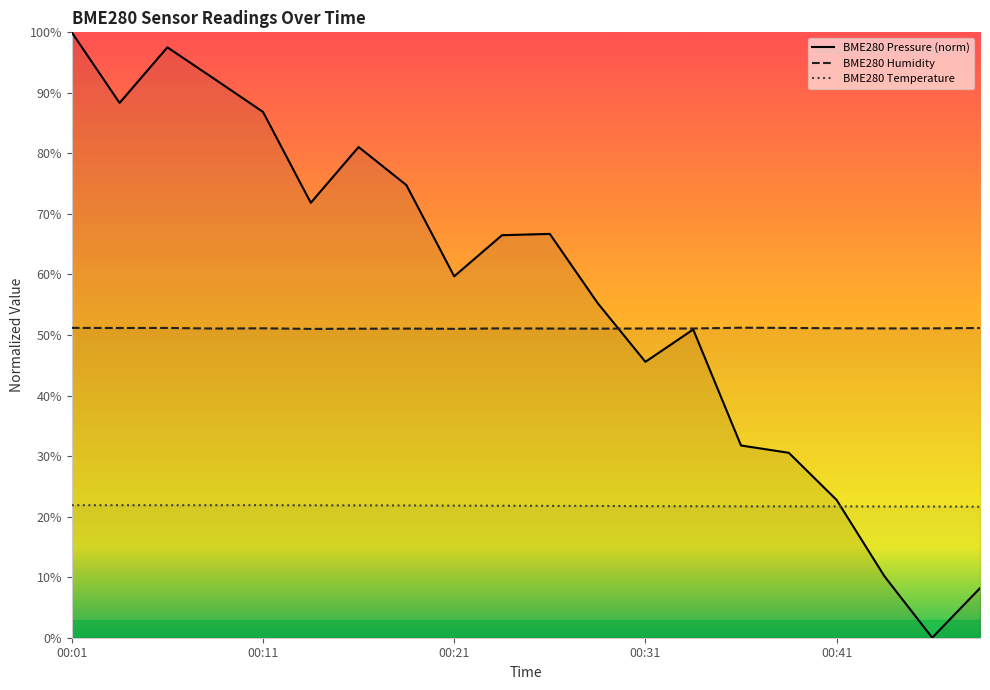

Which series has the widest spread of values?

BME280 Pressure (norm)